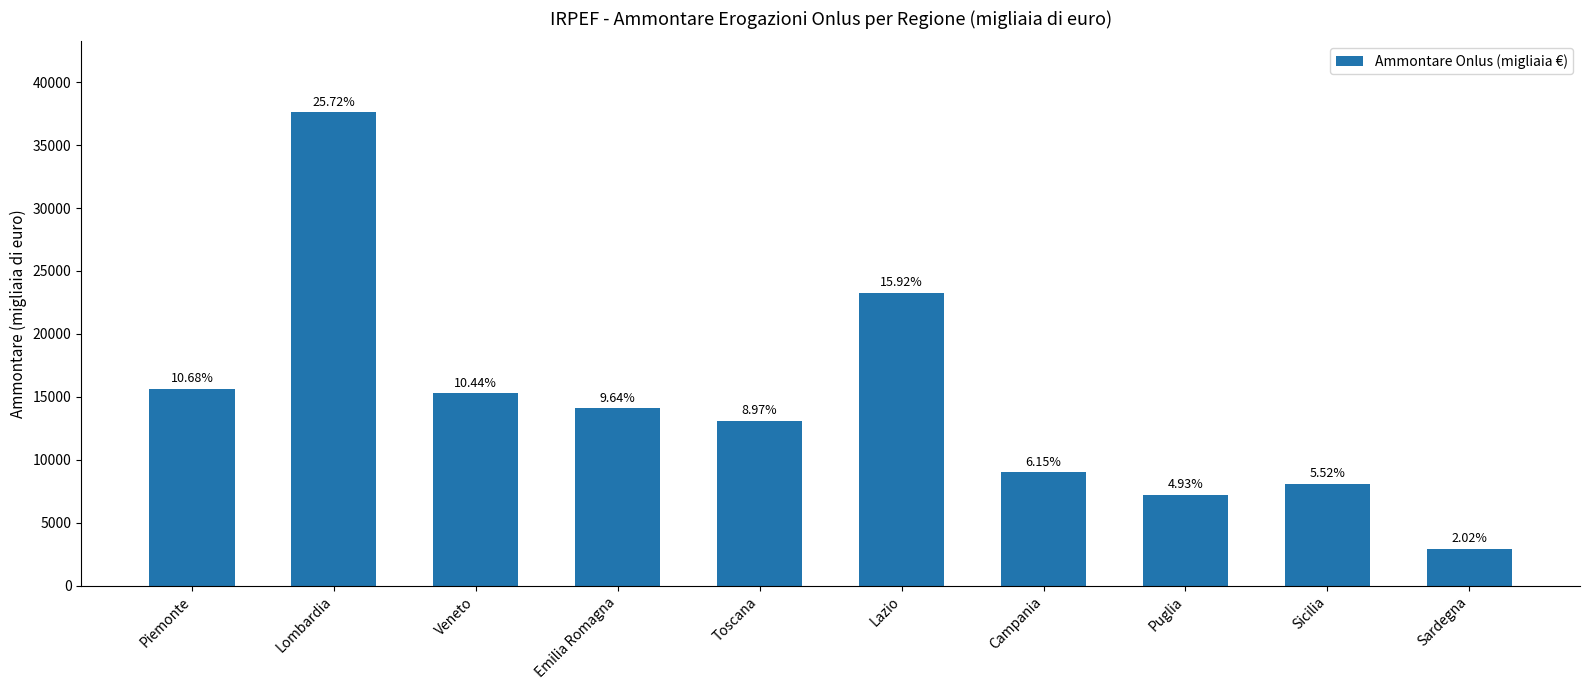

Does the chart contain any negative values?

No